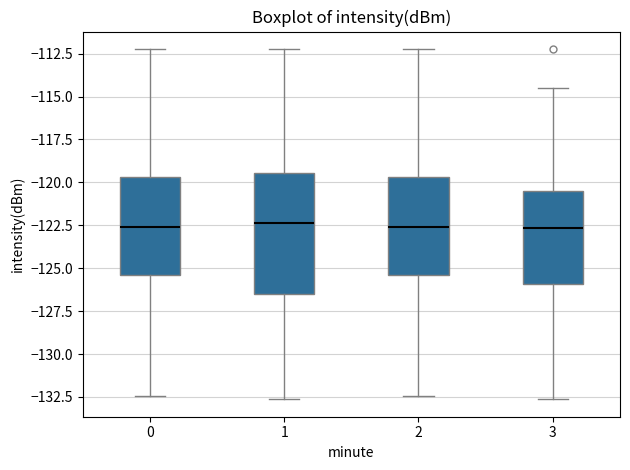

Reading left to right, transcribe this box plot: for each box, give where its median line is, the range the box spans, and where its two whiskers end, as read against the y-axis. The values are not printed on the chart, so give them approximately, as read against the axis.

0: median -122.5, box -125.5 to -119.5, whiskers -132.5 to -112.0
1: median -122.5, box -126.5 to -119.5, whiskers -132.5 to -112.0
2: median -122.5, box -125.5 to -119.5, whiskers -132.5 to -112.0
3: median -122.5, box -126.0 to -120.5, whiskers -132.5 to -114.5